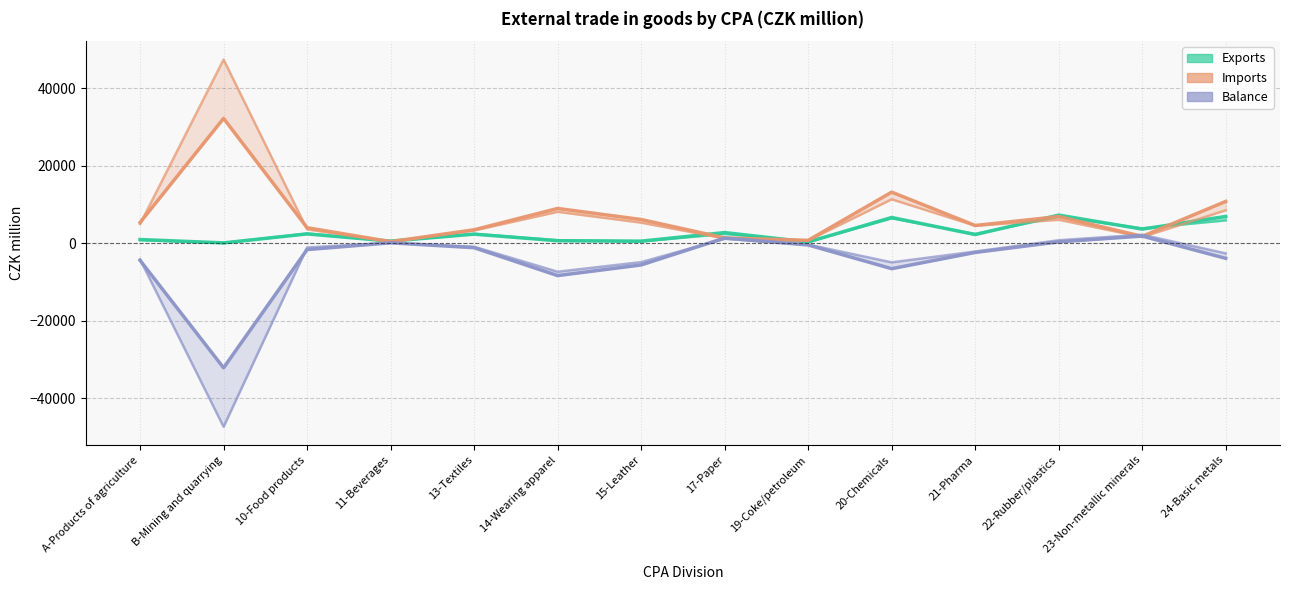

How many interior local peaks does the Exports 2014 series have?

5